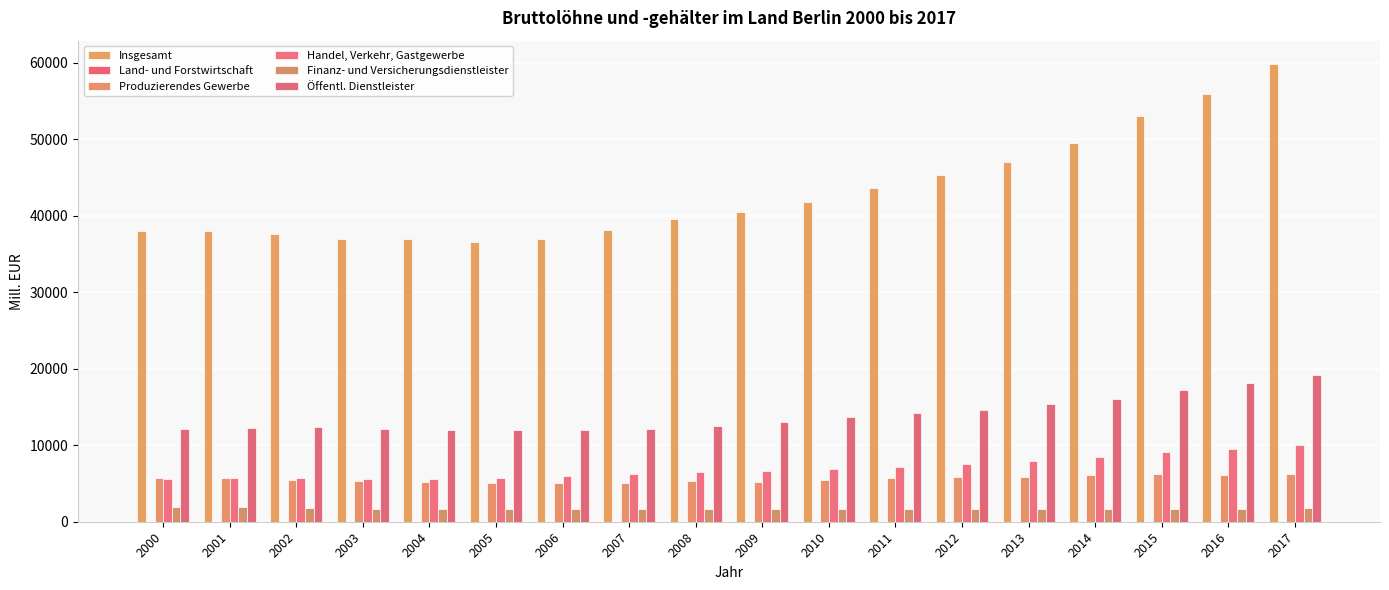

What is the smallest value displayed?

8.3